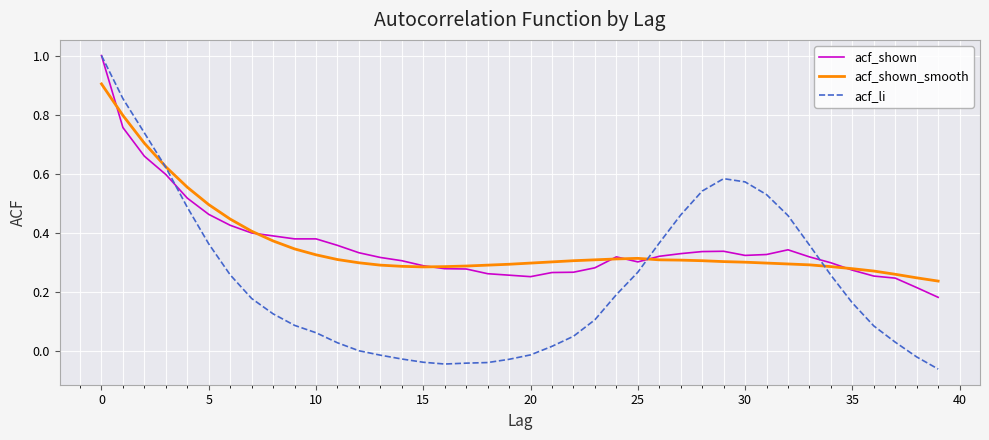

Which series has the widest spread of values?

acf_li